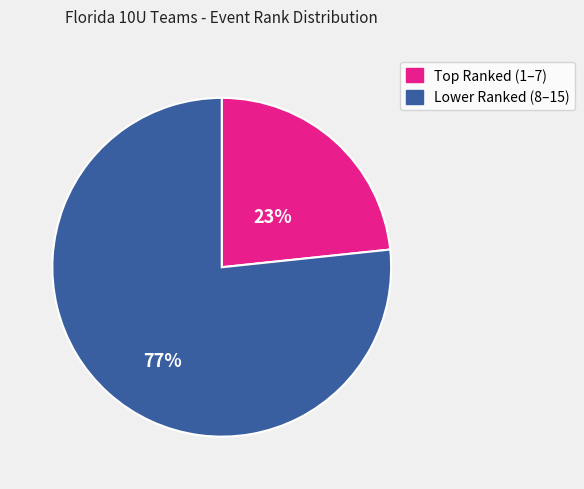

To the nearest percent, what is the average slice percentage?

50%